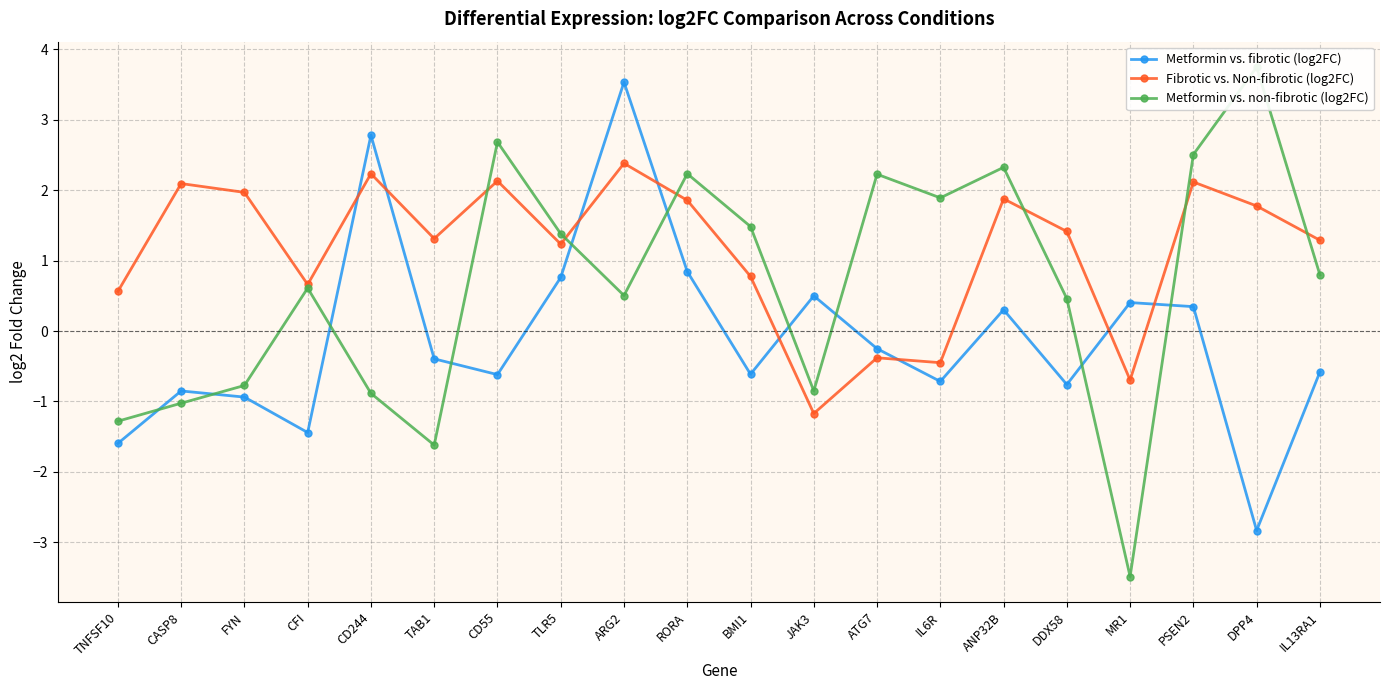

How many distinct data groups are displayed?

3